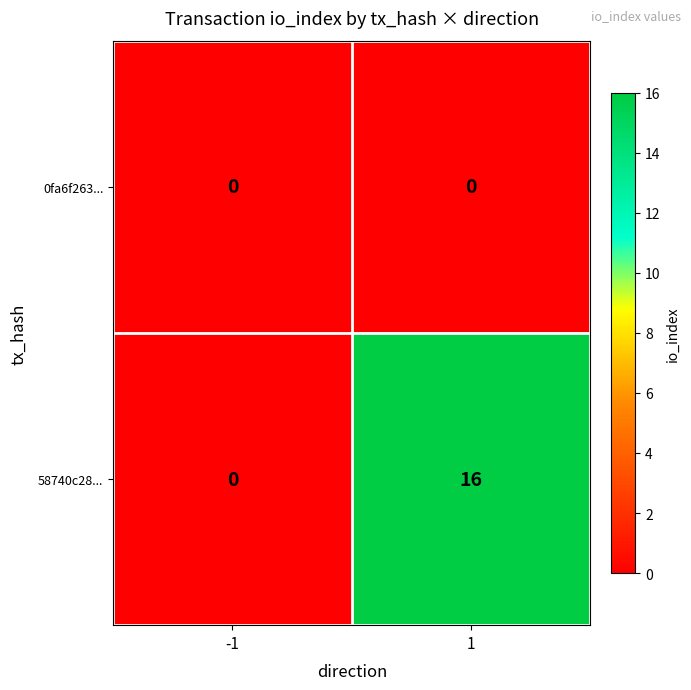

True or false: 0fa6f263... has a value of 0 at -1.

True